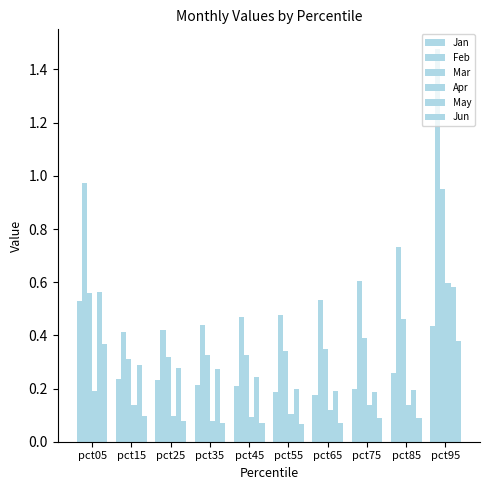

Are the bars horizontal?

No